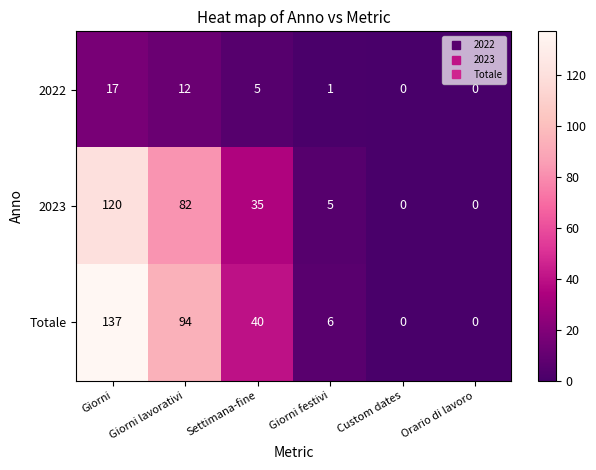

List the series in order of their peak value, lowest first.

2022, 2023, Totale